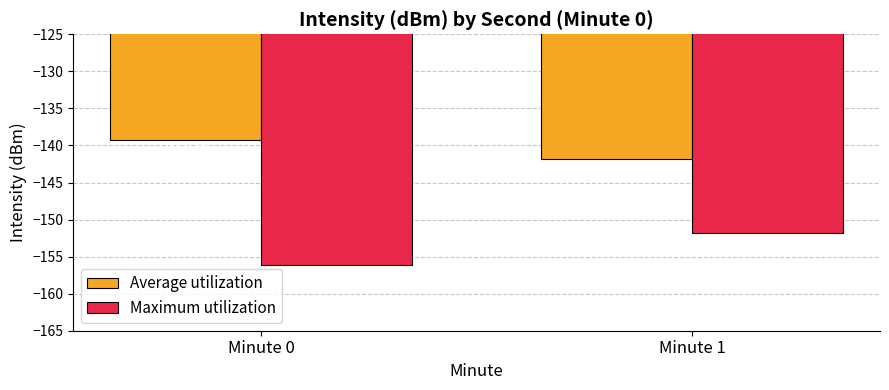

How many categories are shown in the chart?

2